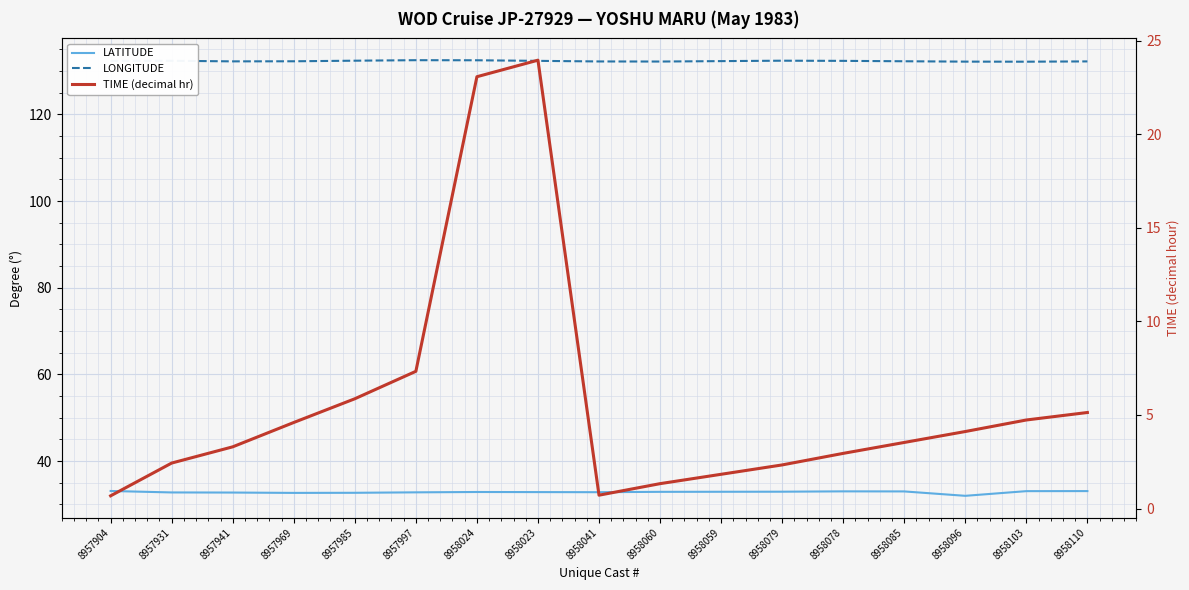

Is the value of LATITUDE at 8958059 greater than the value of LONGITUDE at 8957904?

No